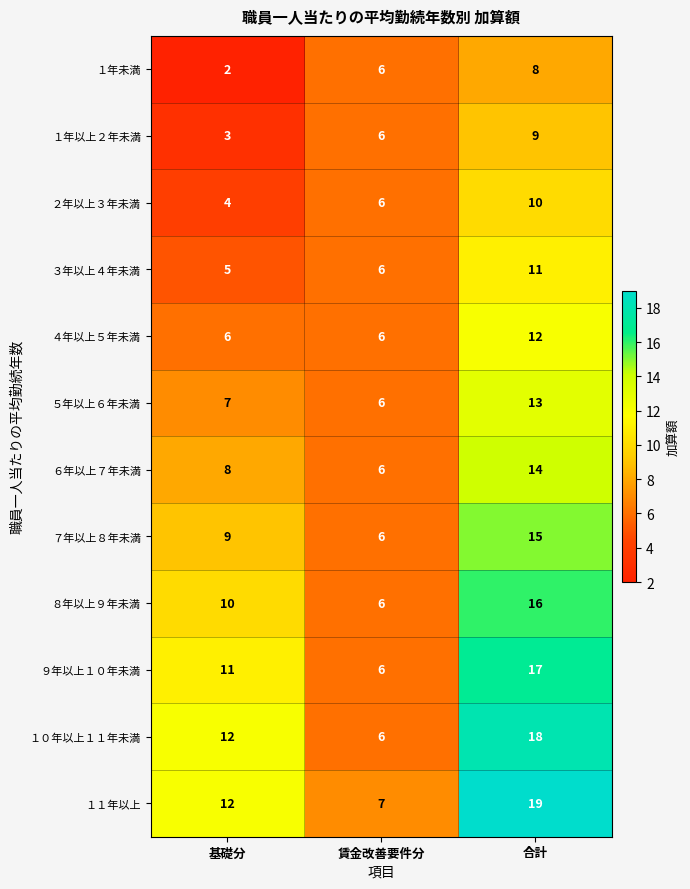

Is it true that １年以上２年未満 equals 4 at 合計?

False